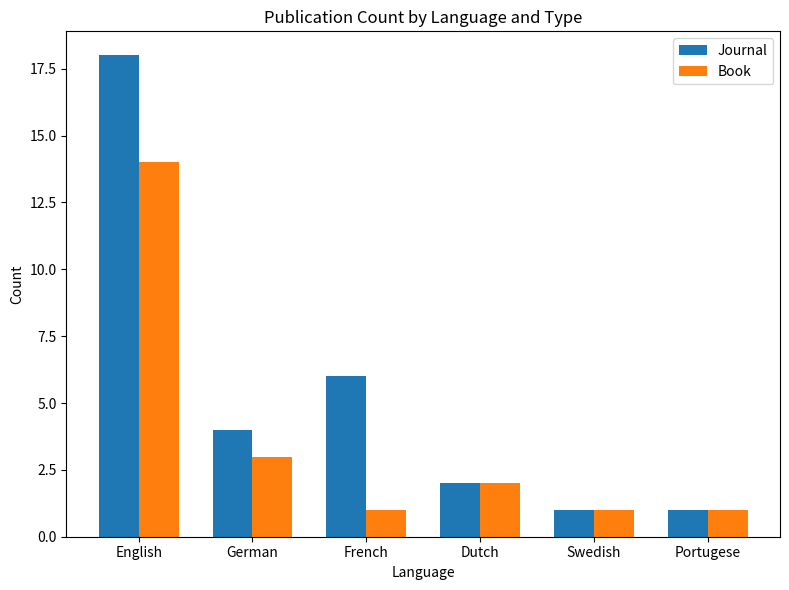

How many values in the Book series are below 2?

3